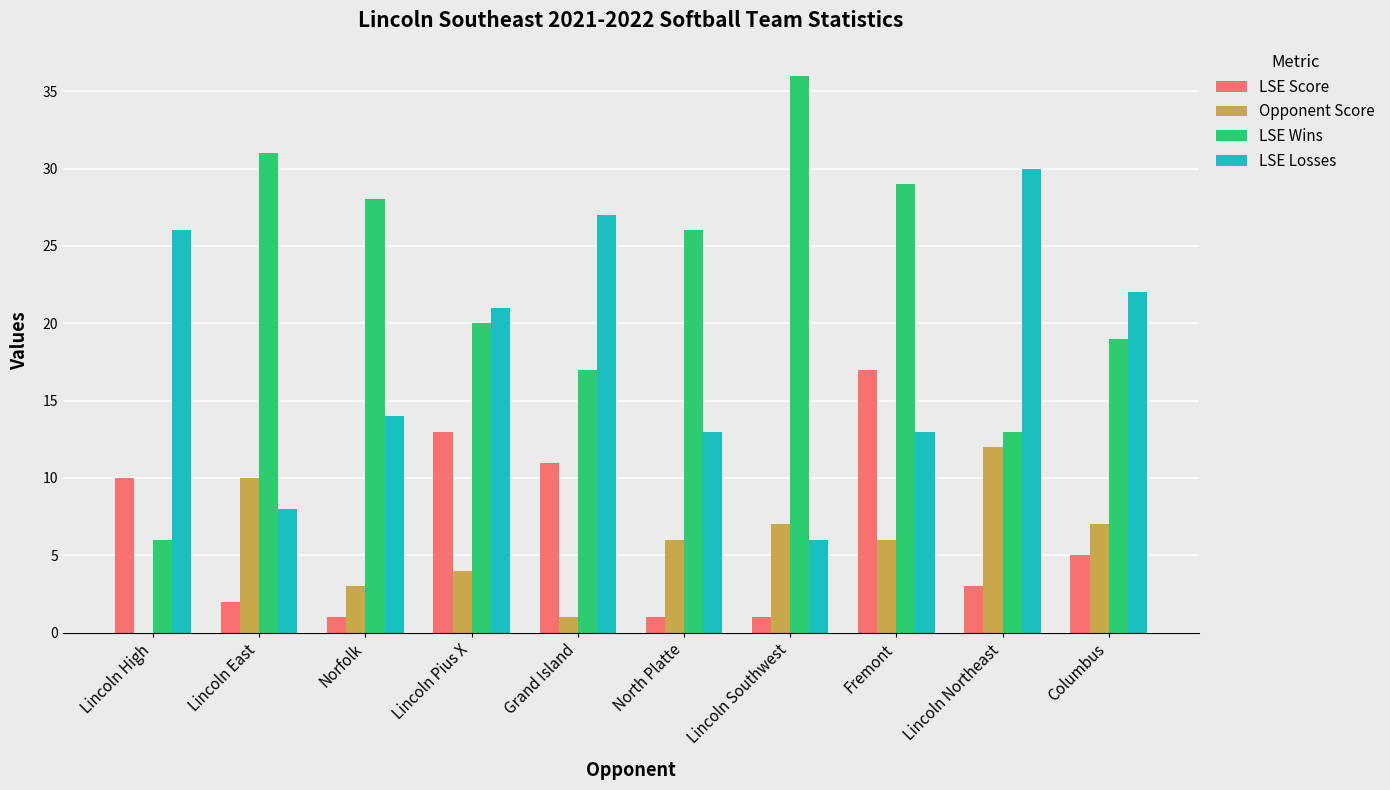

At which label does LSE Losses first exceed 21?

Lincoln High